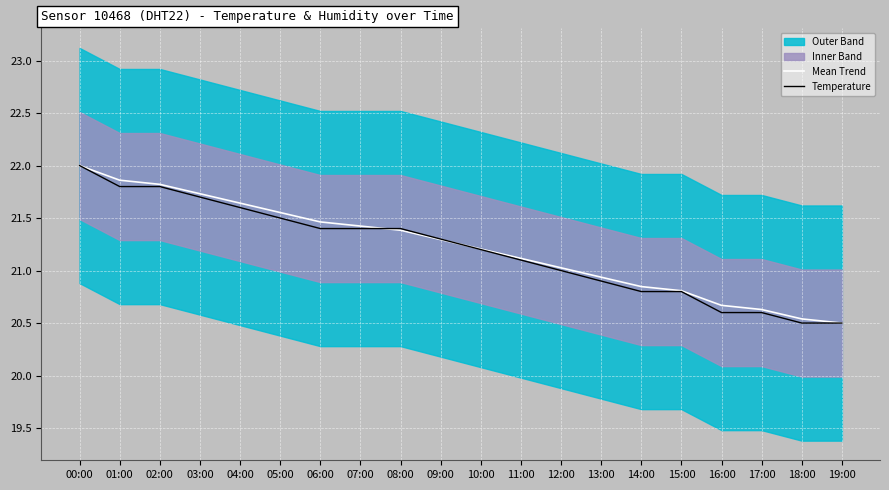

Reading right to left, what are all the values shown in this chart?

Mean Trend: 19:00=20.5	18:00=20.5	17:00=20.6	16:00=20.7	15:00=20.8	14:00=20.8	13:00=20.9	12:00=21.0	11:00=21.1	10:00=21.2	09:00=21.3	08:00=21.4	07:00=21.4	06:00=21.5	05:00=21.6	04:00=21.6	03:00=21.7	02:00=21.8	01:00=21.9	00:00=22.0
Temperature: 19:00=20.5	18:00=20.5	17:00=20.6	16:00=20.6	15:00=20.8	14:00=20.8	13:00=20.9	12:00=21.0	11:00=21.1	10:00=21.2	09:00=21.3	08:00=21.4	07:00=21.4	06:00=21.4	05:00=21.5	04:00=21.6	03:00=21.7	02:00=21.8	01:00=21.8	00:00=22.0